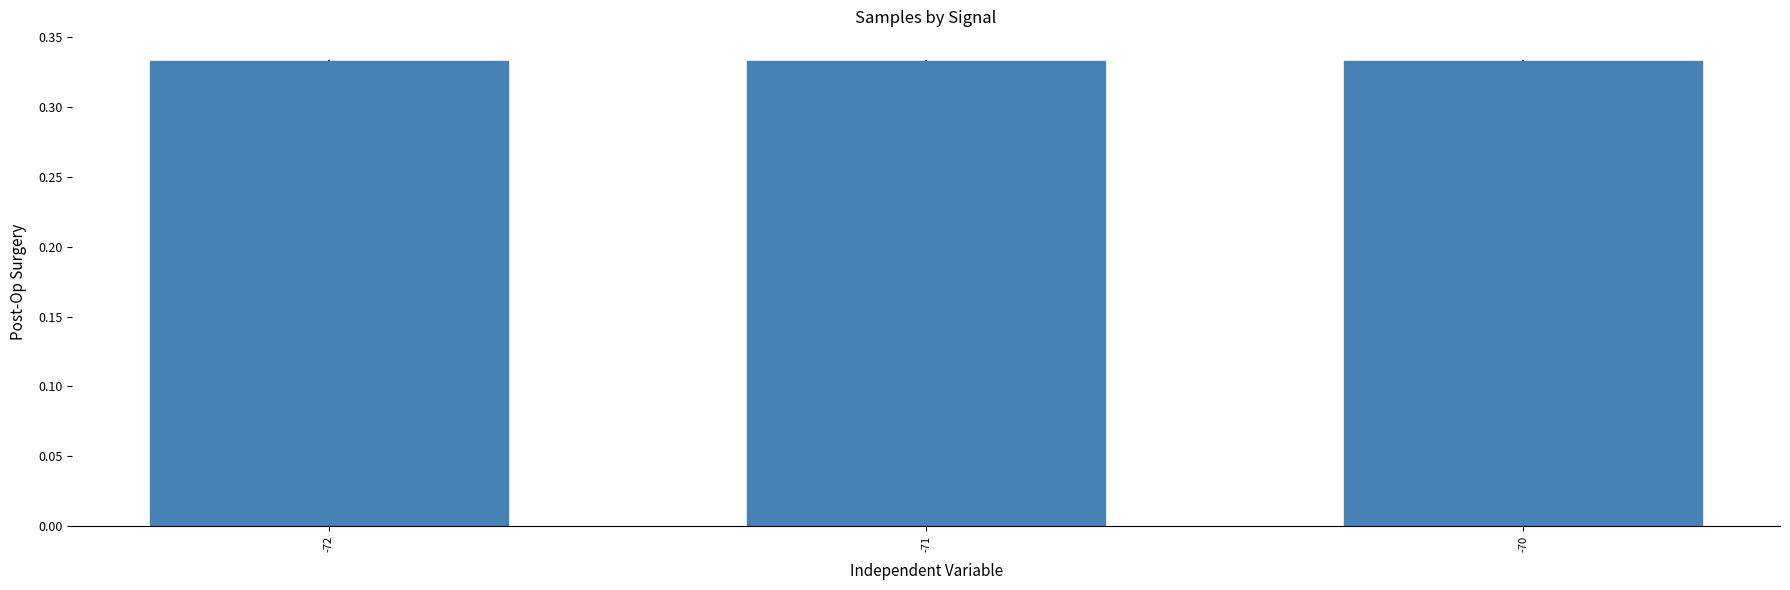

True or false: the data shows 0.6 at -72.

False